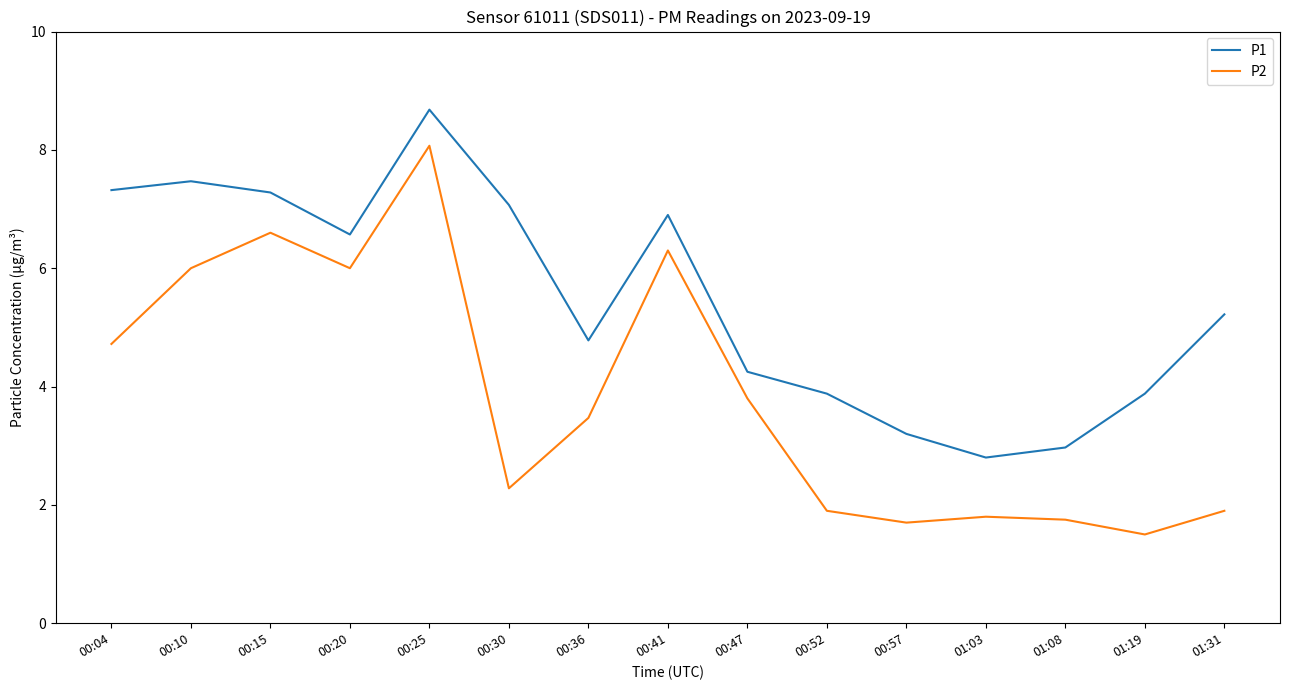

How many interior local valleys does the P2 series have?

4